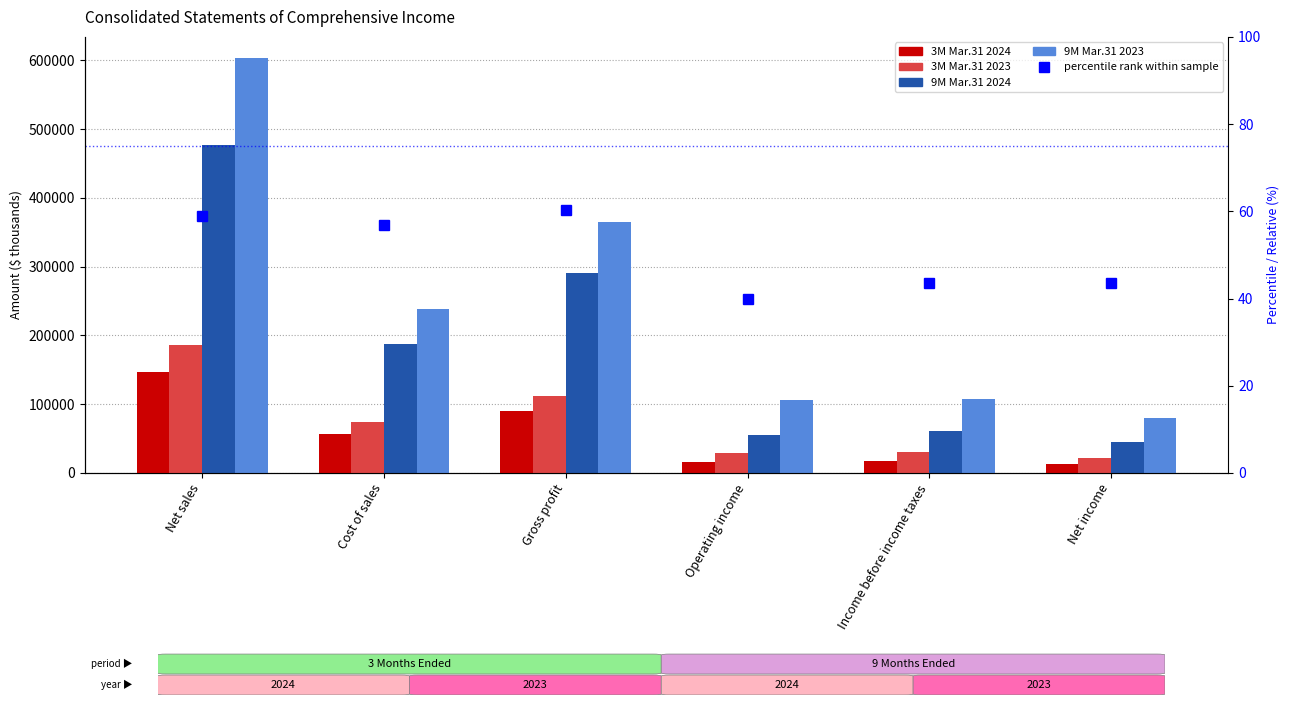

Read the percentile rank within sample value at Operating income.

39.9